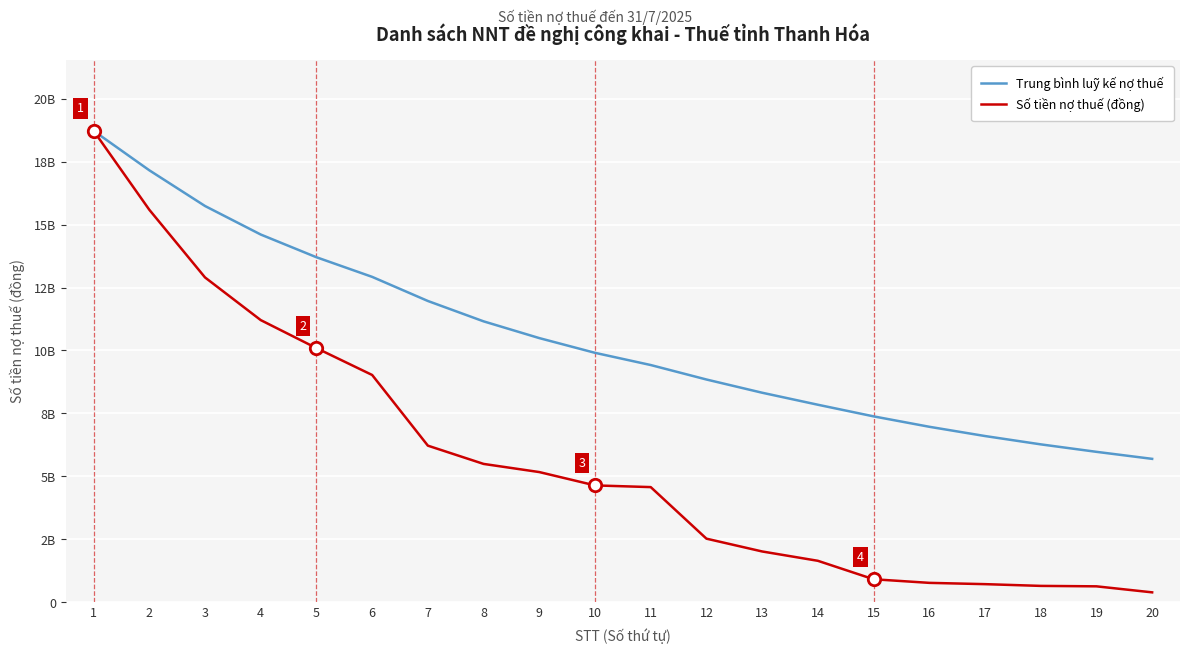

What are all the series names shown in the legend?

Trung bình luỹ kế nợ thuế, Số tiền nợ thuế (đồng)